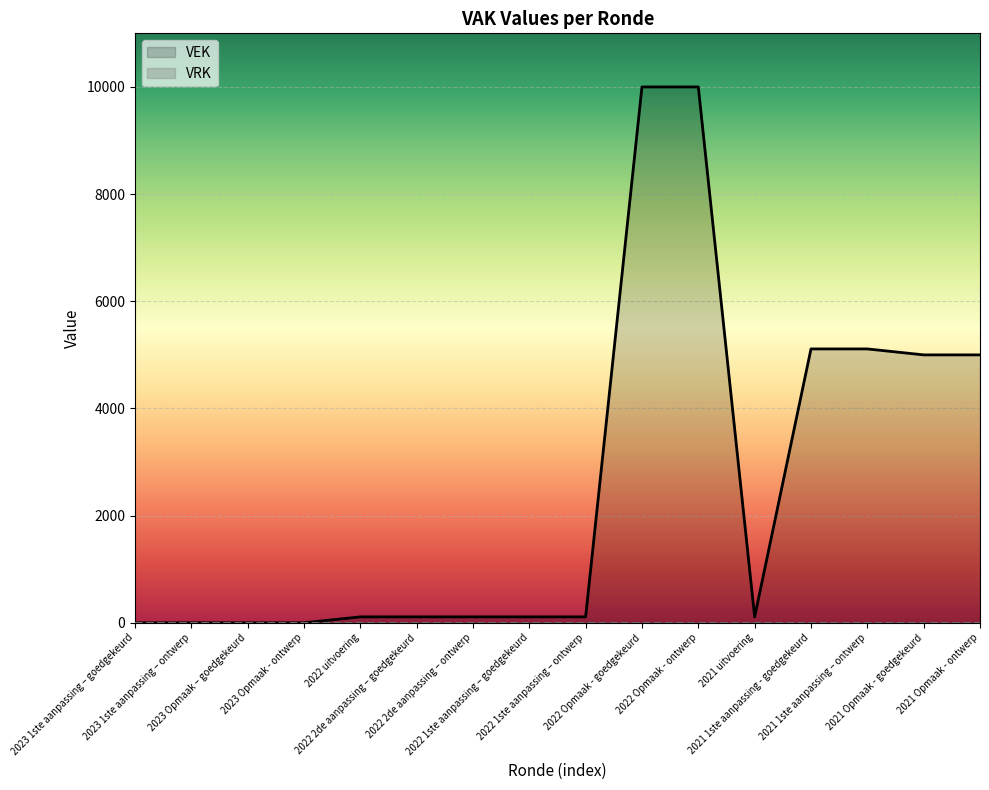

What is the difference between the second highest and minimum values?

10000